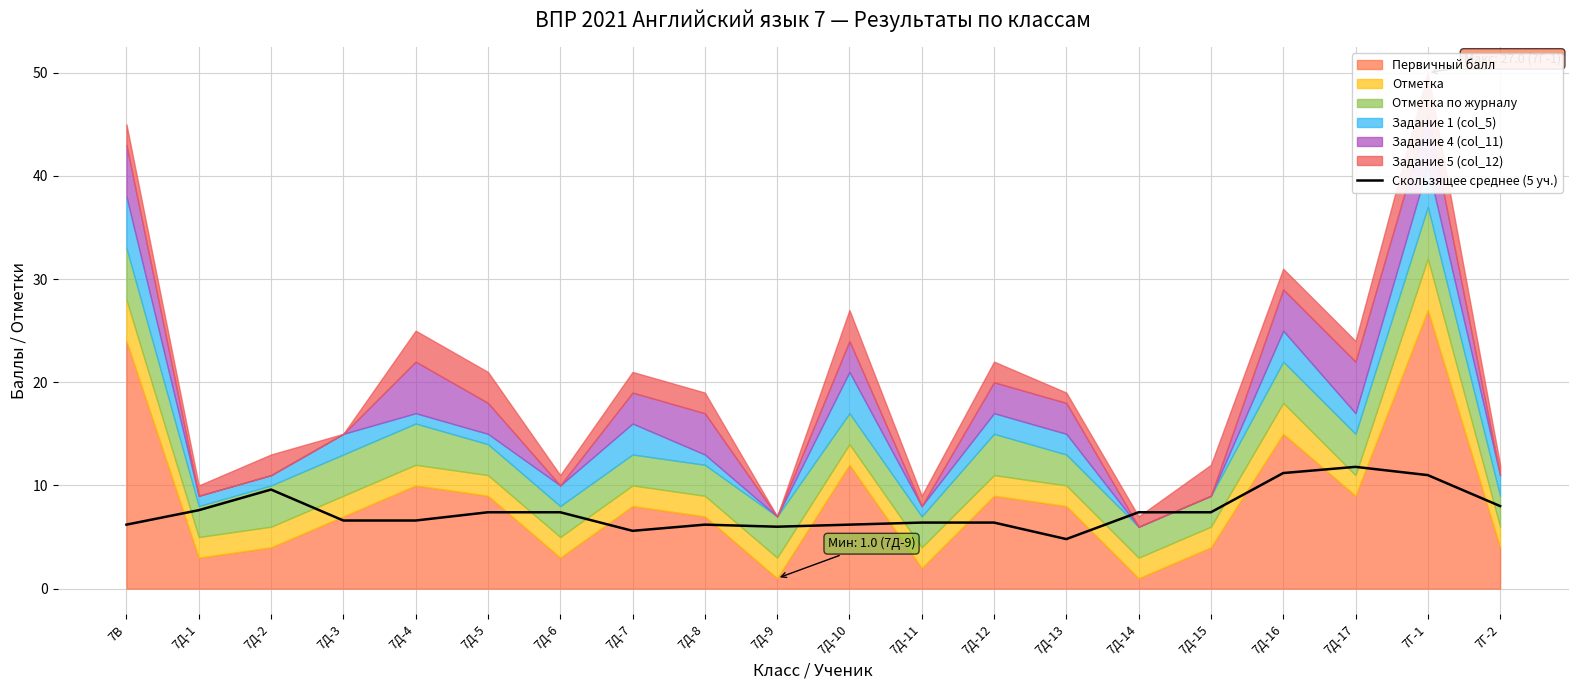

The value of Скользящее среднее (5 уч.) at 7Д-7 is 5.6. True or false?

True